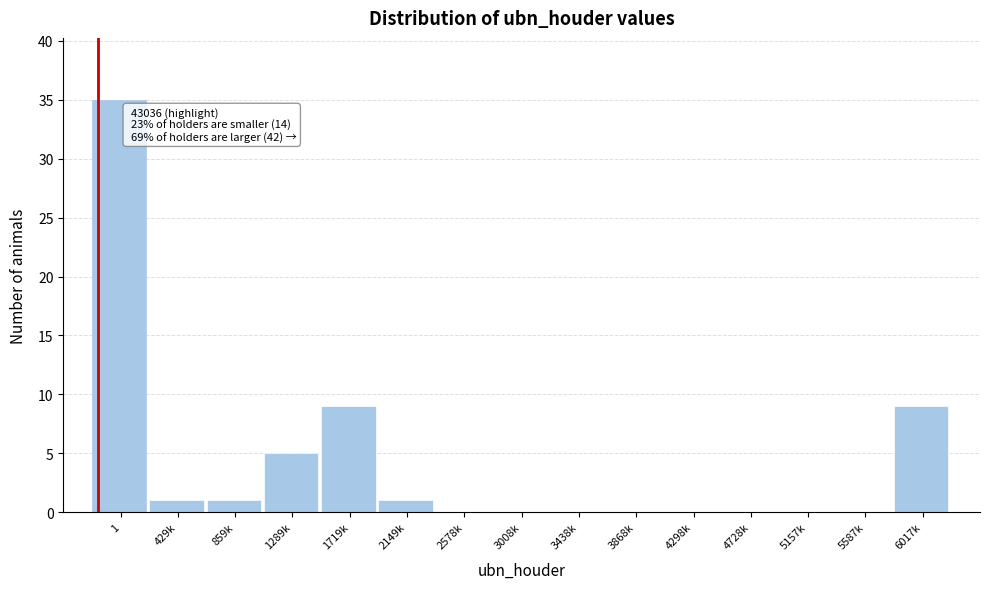

Reading right to left, transcribe all the data shown in this chart.

6017k=9	5587k=0	5157k=0	4728k=0	4298k=0	3868k=0	3438k=0	3008k=0	2578k=0	2149k=1	1719k=9	1289k=5	859k=1	429k=1	1=35